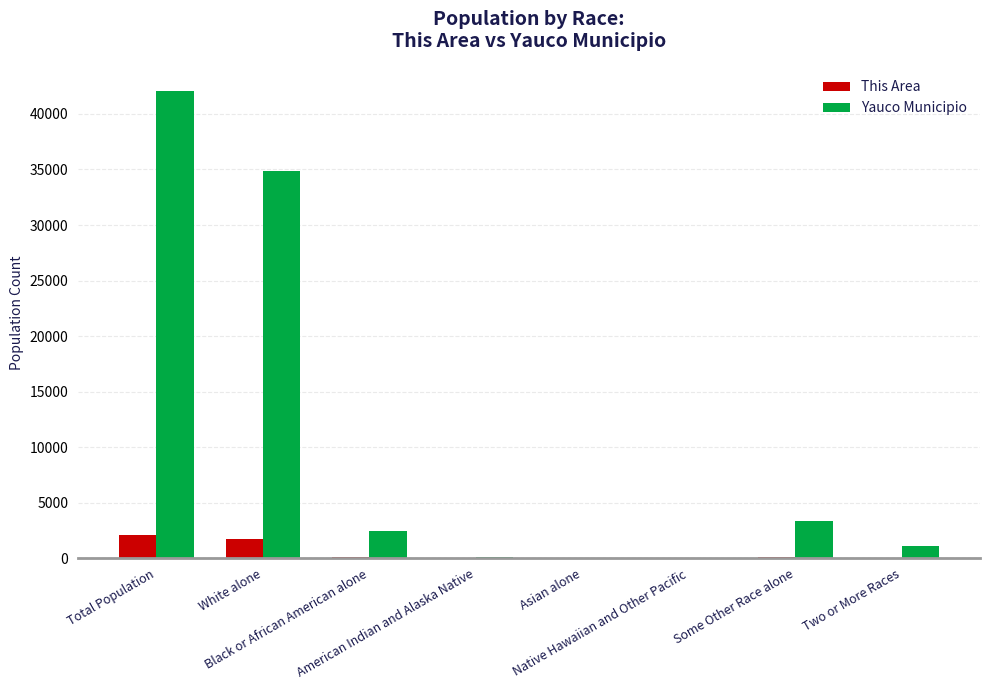

Which series has the widest spread of values?

Yauco Municipio